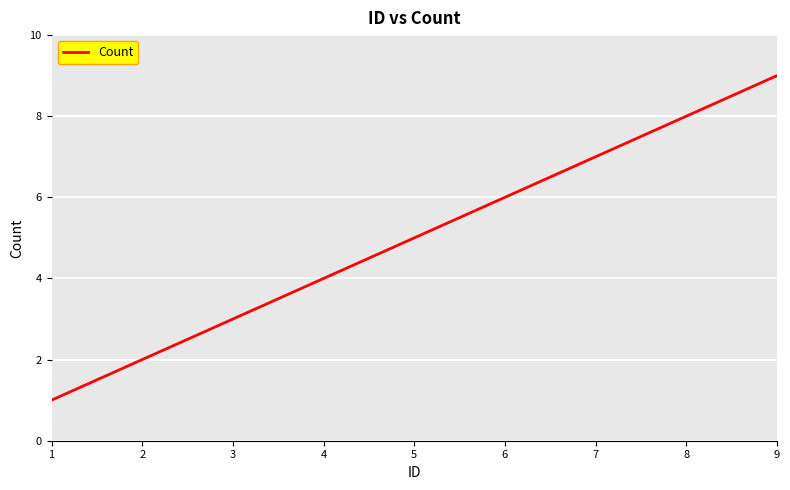

Reading right to left, what are all the values shown in this chart?

9=9	8=8	7=7	6=6	5=5	4=4	3=3	2=2	1=1